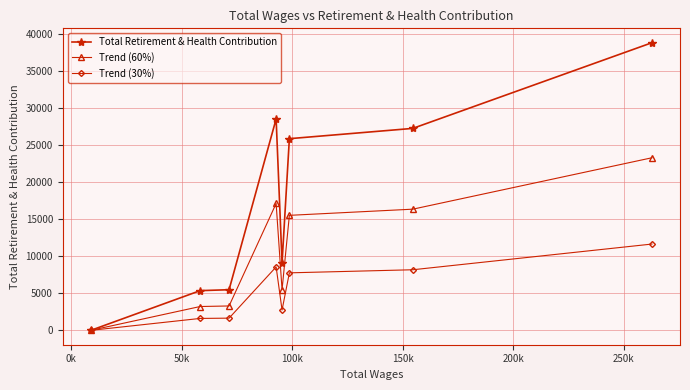

What is the highest value of the Trend (30%) series?

11636.4